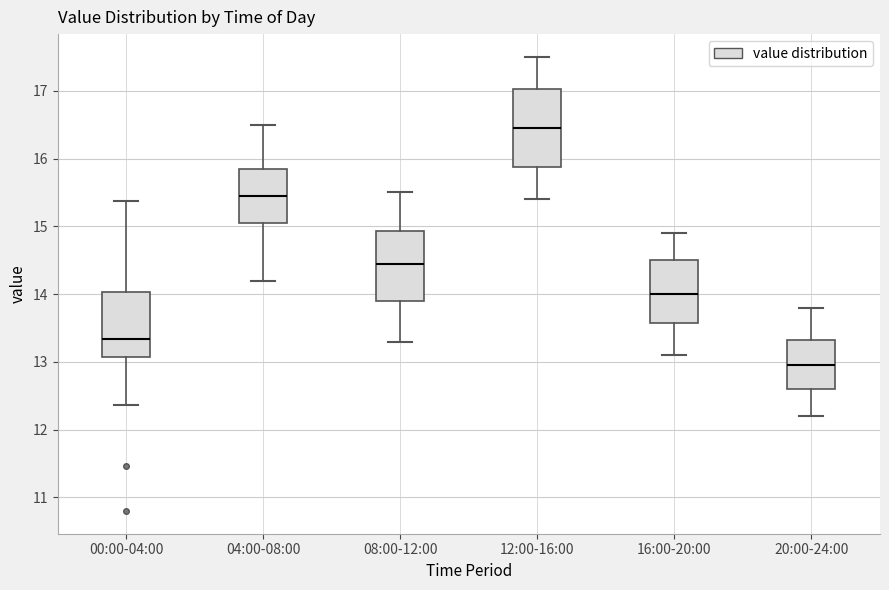

Where is the lower edge of the box for 00:00-04:00 on the y-axis? The values are not printed on the chart, so give them approximately, as read against the axis.

13.1